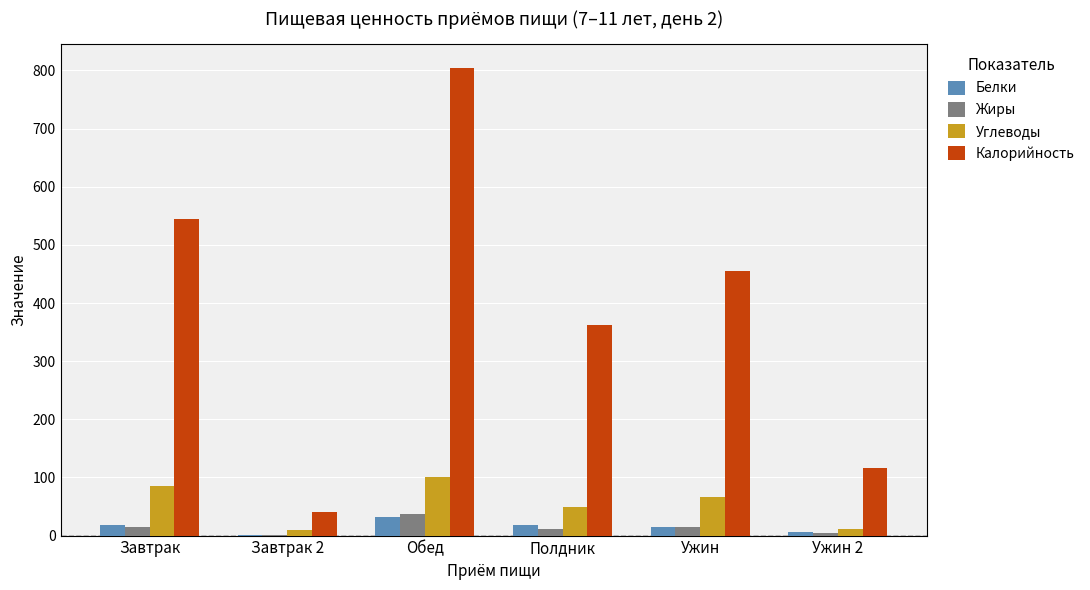

The value of Углеводы at Завтрак is 84.6. True or false?

True